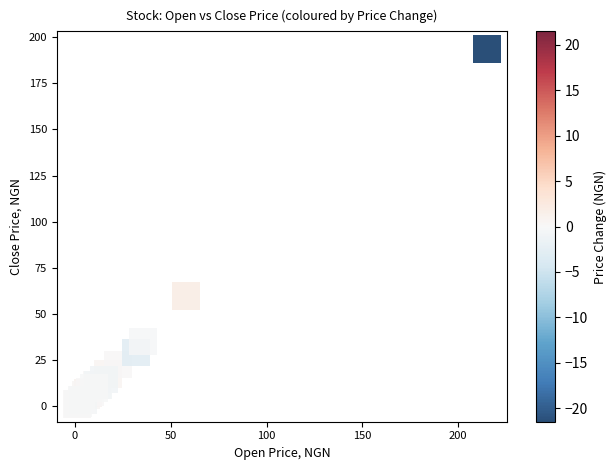

What Y value in the scatter plot is closest to 97?

59.7